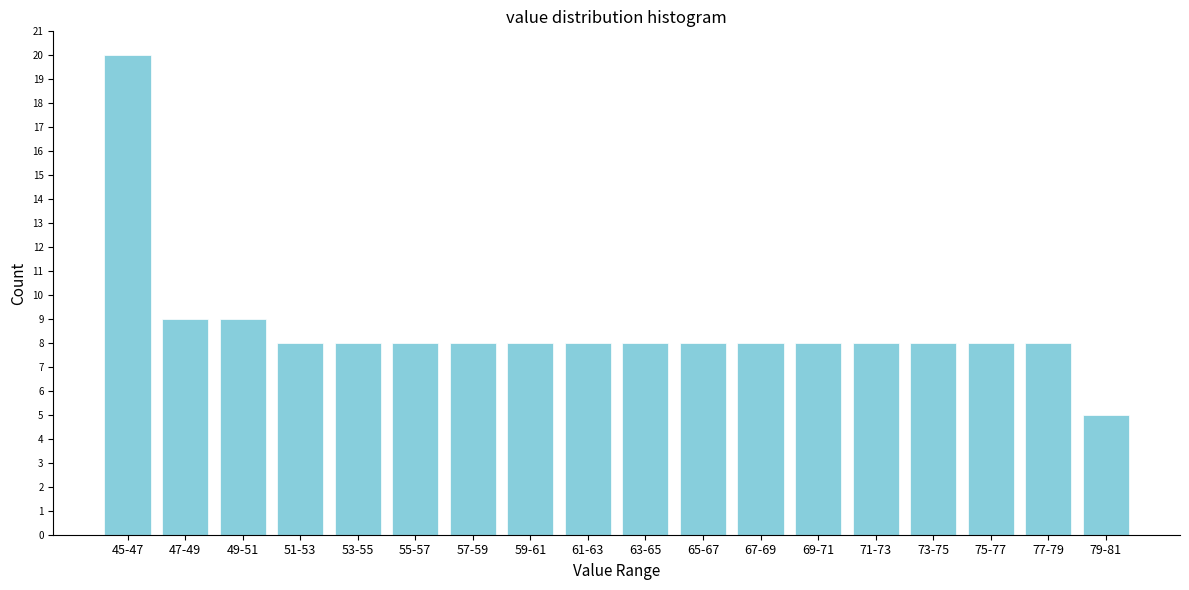

Reading right to left, list all the values displayed in this chart.

79-81=5	77-79=8	75-77=8	73-75=8	71-73=8	69-71=8	67-69=8	65-67=8	63-65=8	61-63=8	59-61=8	57-59=8	55-57=8	53-55=8	51-53=8	49-51=9	47-49=9	45-47=20